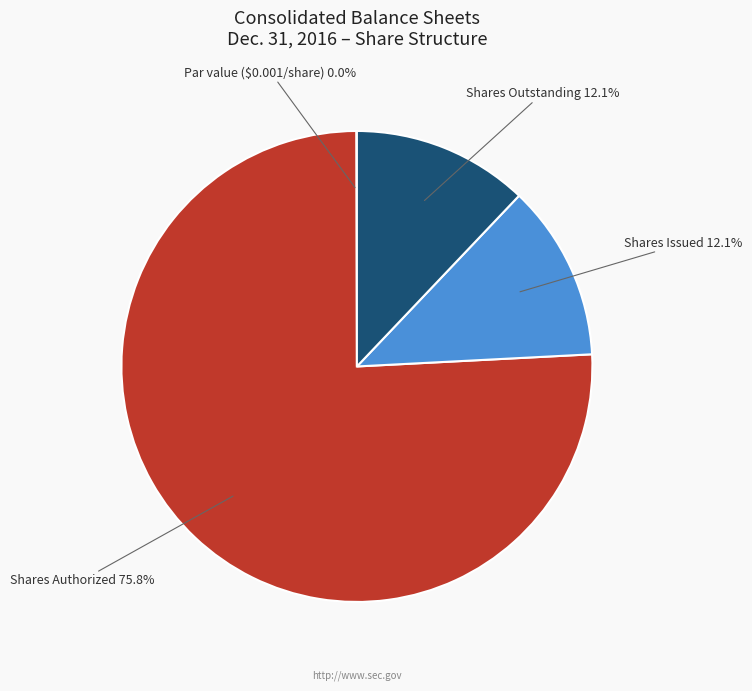

Does Shares Issued represent more than half of the total?

No